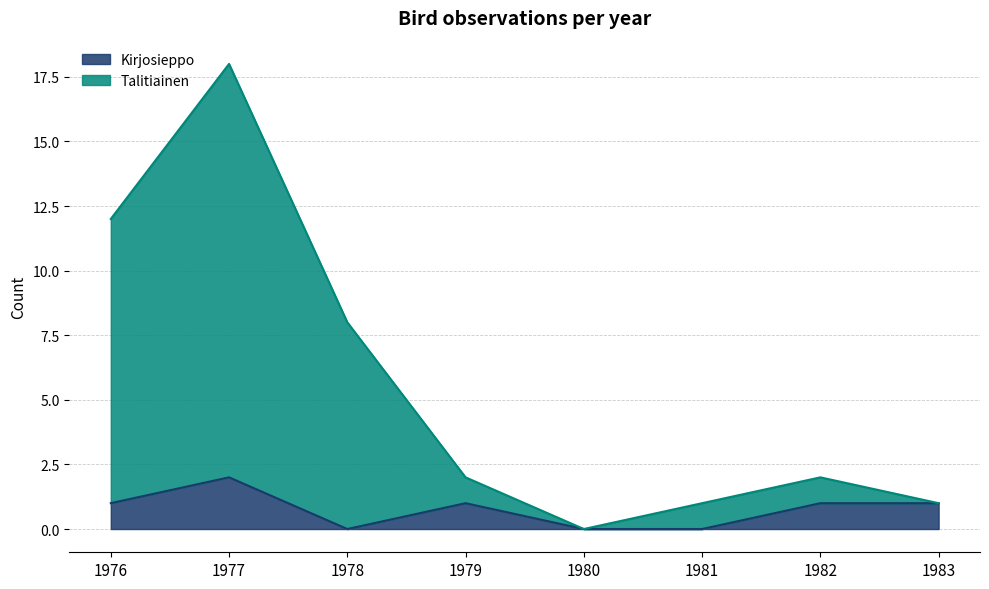

At which category is the sum across all series the highest?

1977